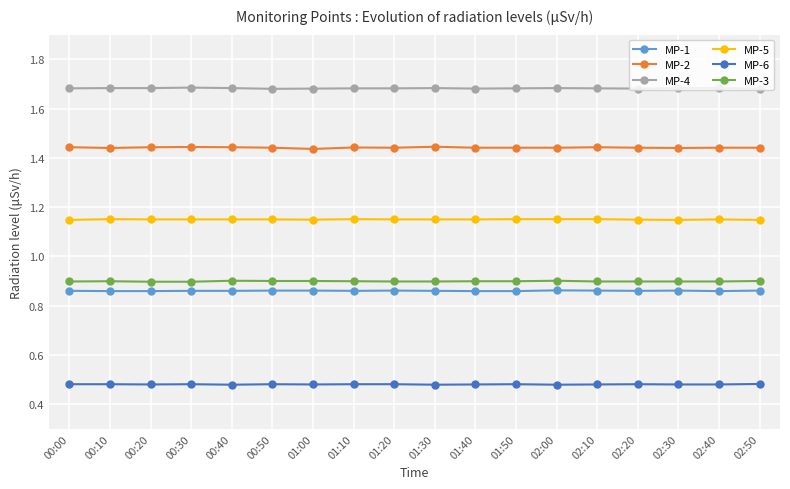

Does the chart display data point markers on the line(s)?

Yes